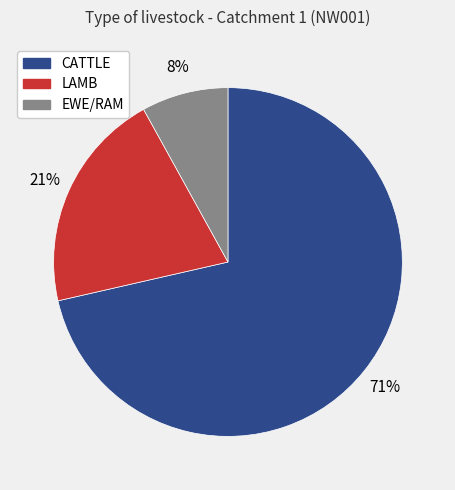

Is the sum of EWE/RAM and LAMB greater than half?

No